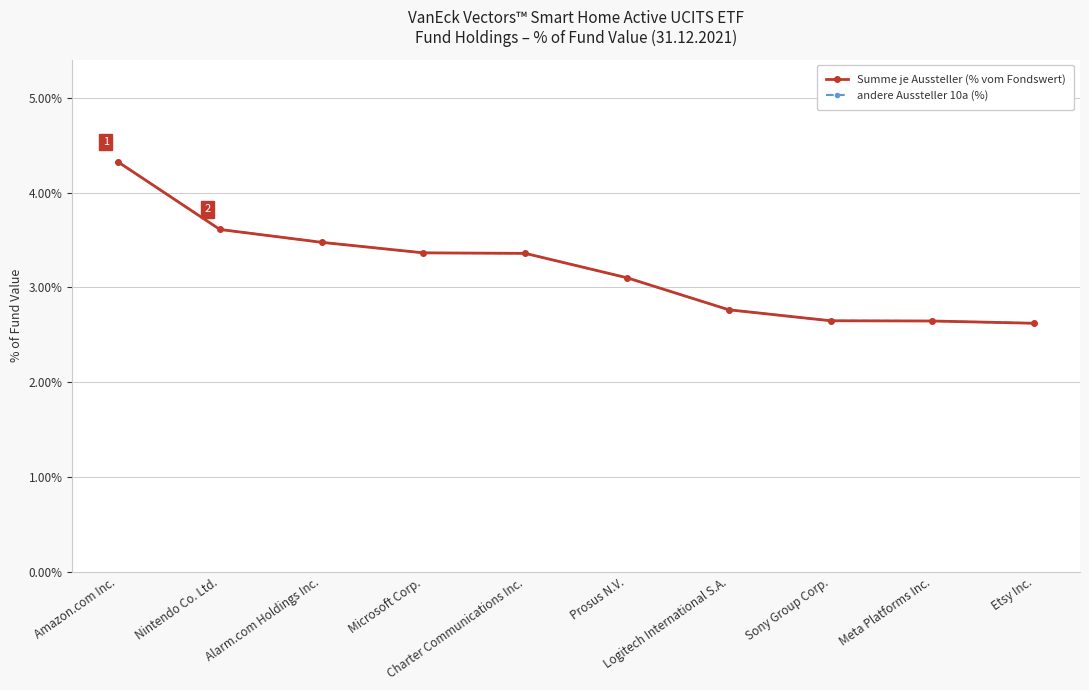

How many values in the Summe je Aussteller (% vom Fondswert) series exceed 3?

6